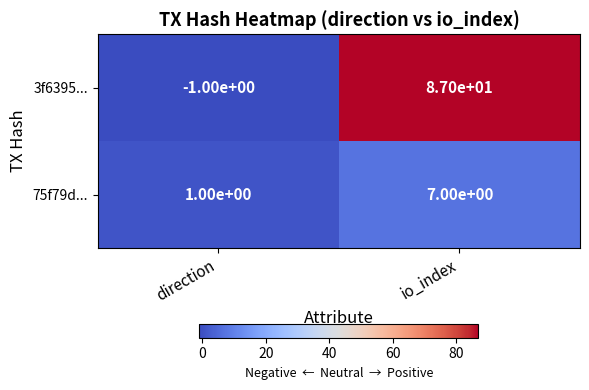

Which label corresponds to the largest value in the chart?

io_index